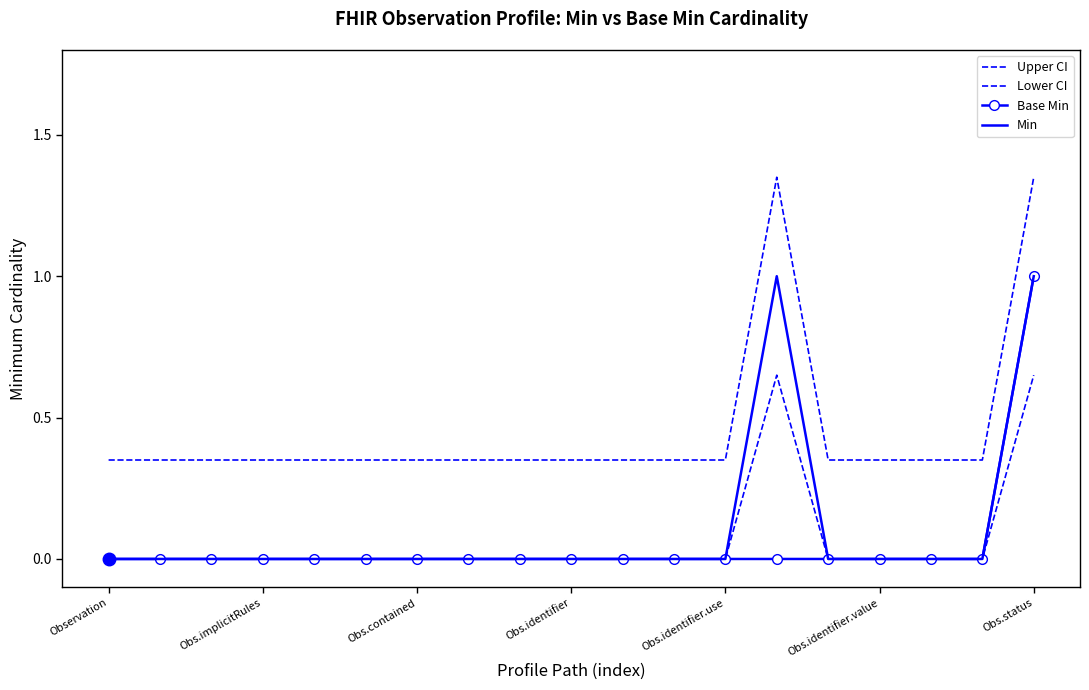

True or false: Min and Lower CI cross at least once.

False